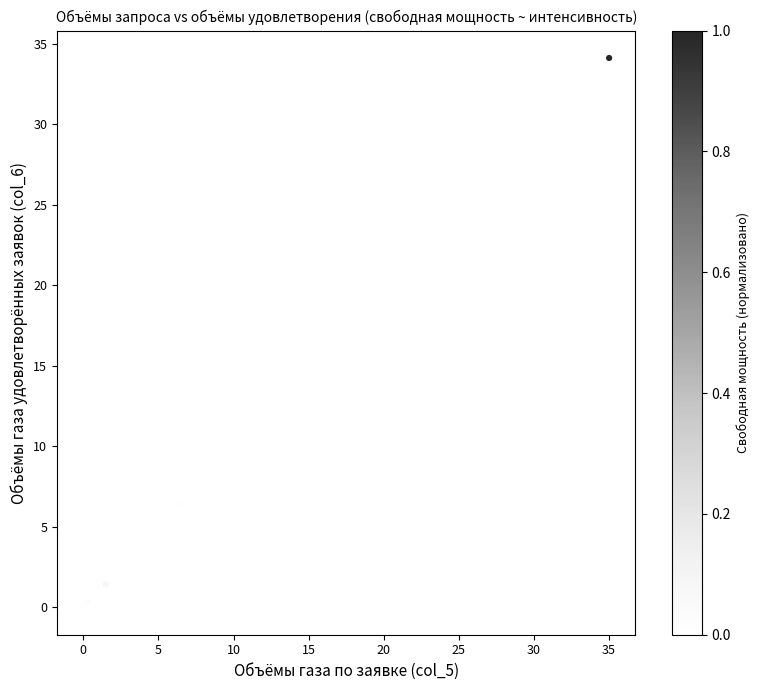

What Y value in the scatter plot is closest to 17?

6.4